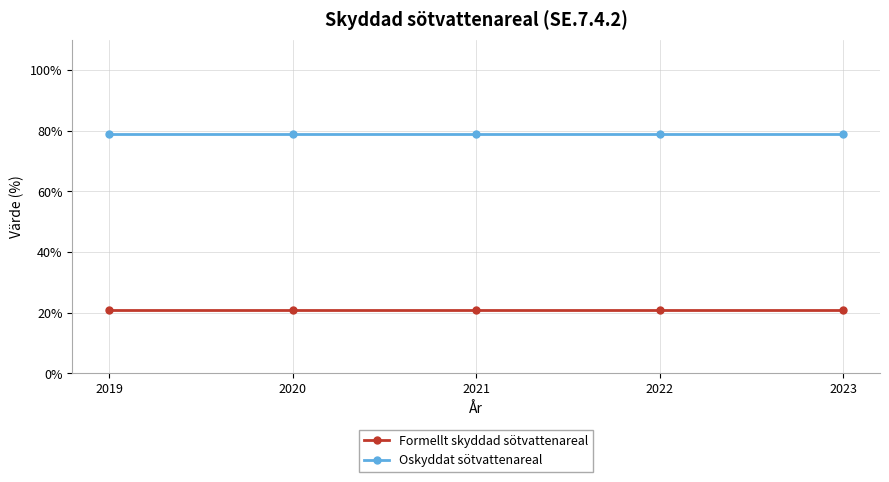

Read the Oskyddat sötvattenareal value at 2023.

79